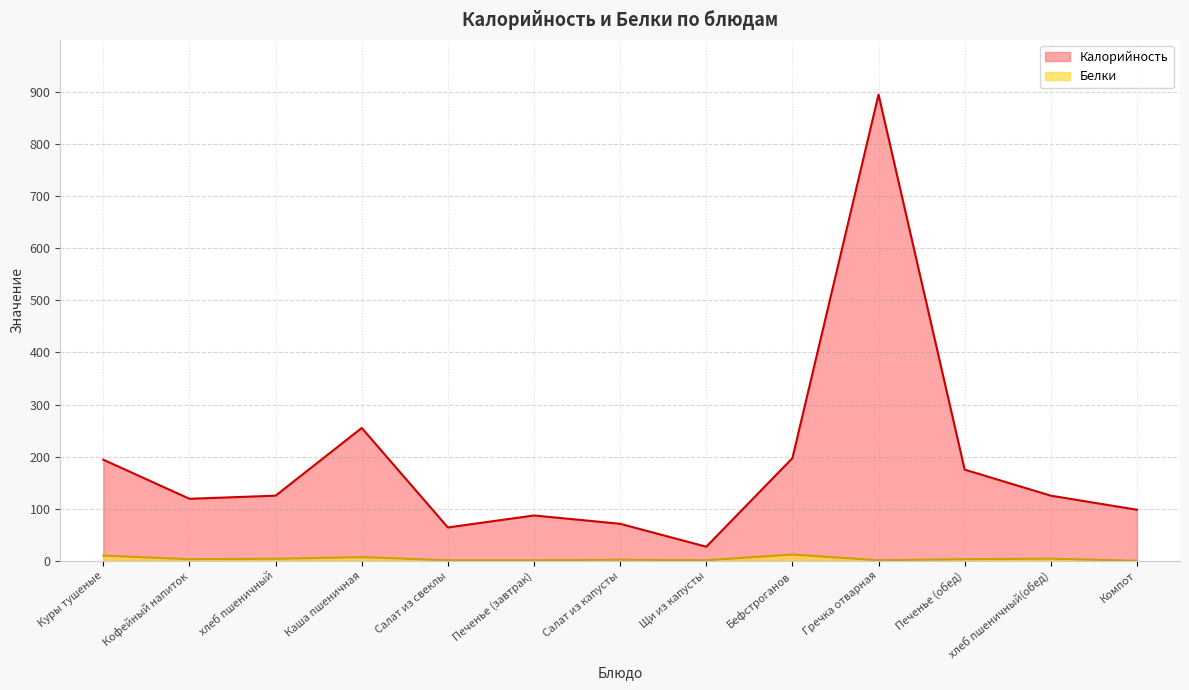

Which series has the largest total across all categories?

Калорийность